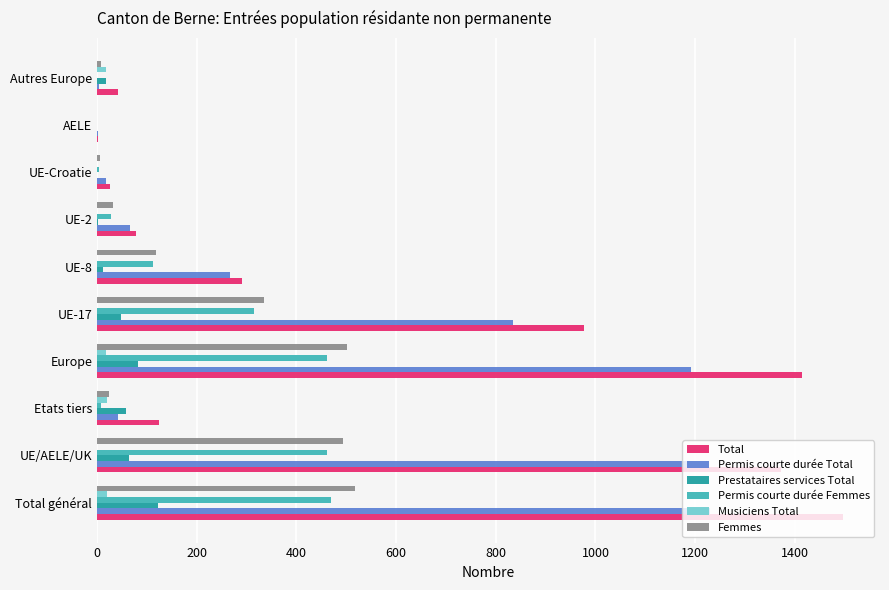

What is the maximum value shown in the chart?

1496